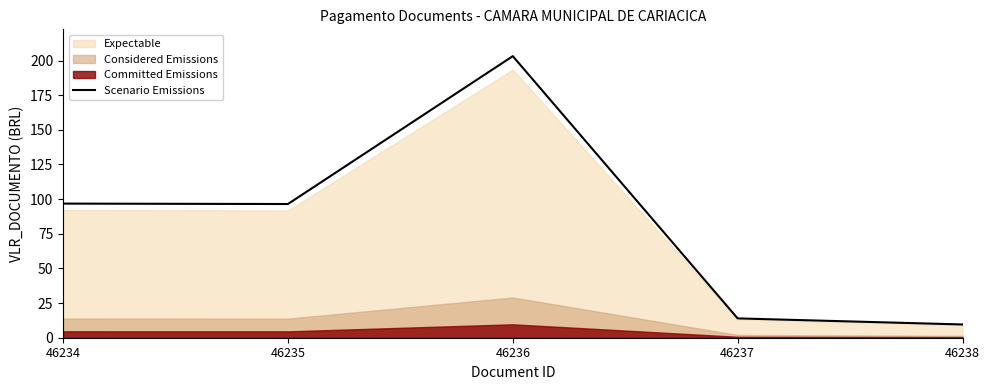

Reading left to right, what are all the values shown in this chart?

46234=96.8	46235=96.5	46236=203.2	46237=13.9	46238=9.6